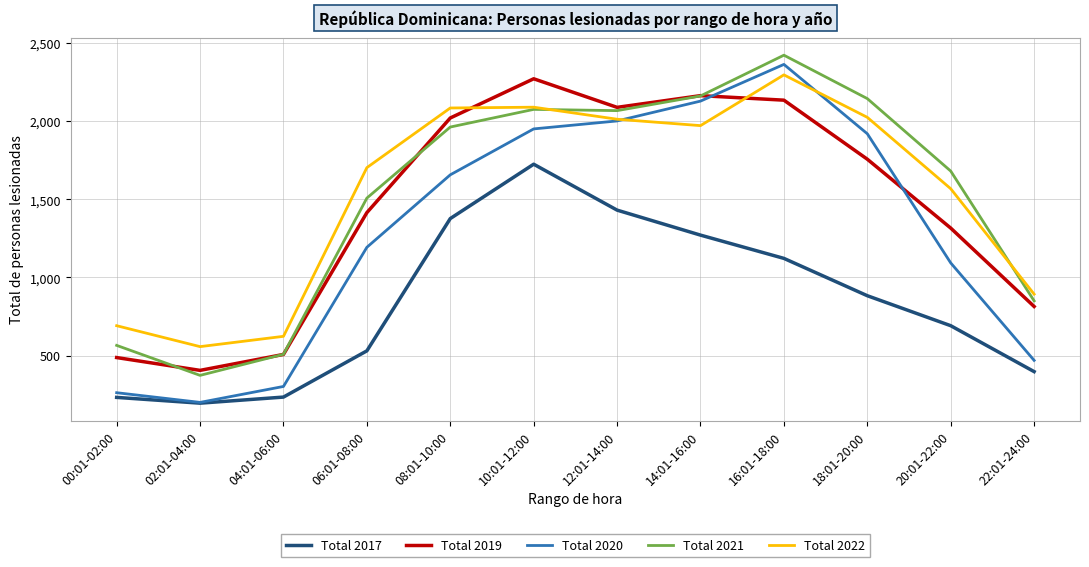

How many lines are shown in the chart?

5